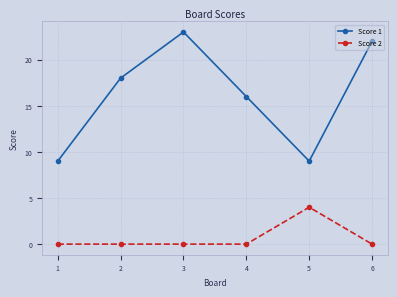

Reading left to right, what are all the values shown in this chart?

Score 1: 9	18	23	16	9	22
Score 2: 0	0	0	0	4	0